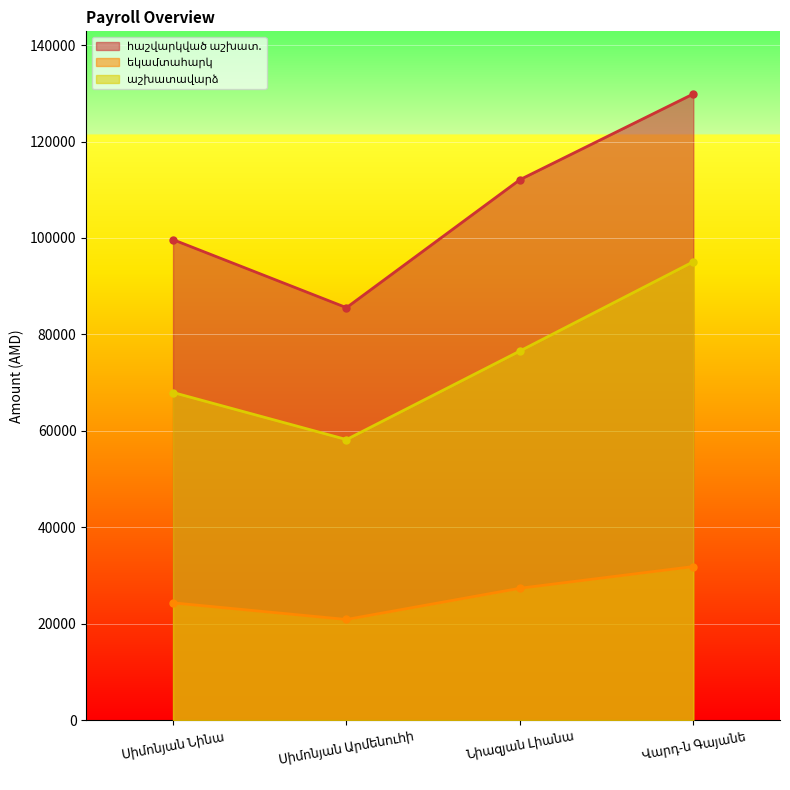

Is it true that եկամտահարկ equals 17899 at Նիազյան Լիանա?

False